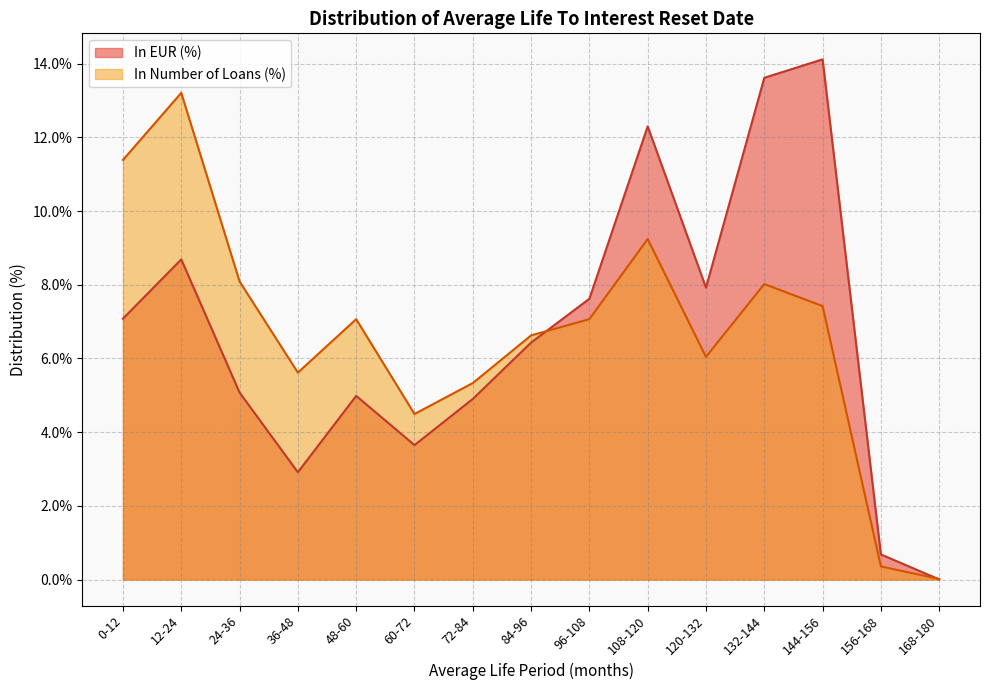

Reading left to right, what are all the values shown in this chart?

In EUR (%): 0-12=0.1	12-24=0.1	24-36=0.1	36-48=0.0	48-60=0.0	60-72=0.0	72-84=0.0	84-96=0.1	96-108=0.1	108-120=0.1	120-132=0.1	132-144=0.1	144-156=0.1	156-168=0.0	168-180=0.0
In Number of Loans (%): 0-12=0.1	12-24=0.1	24-36=0.1	36-48=0.1	48-60=0.1	60-72=0.0	72-84=0.1	84-96=0.1	96-108=0.1	108-120=0.1	120-132=0.1	132-144=0.1	144-156=0.1	156-168=0.0	168-180=0.0